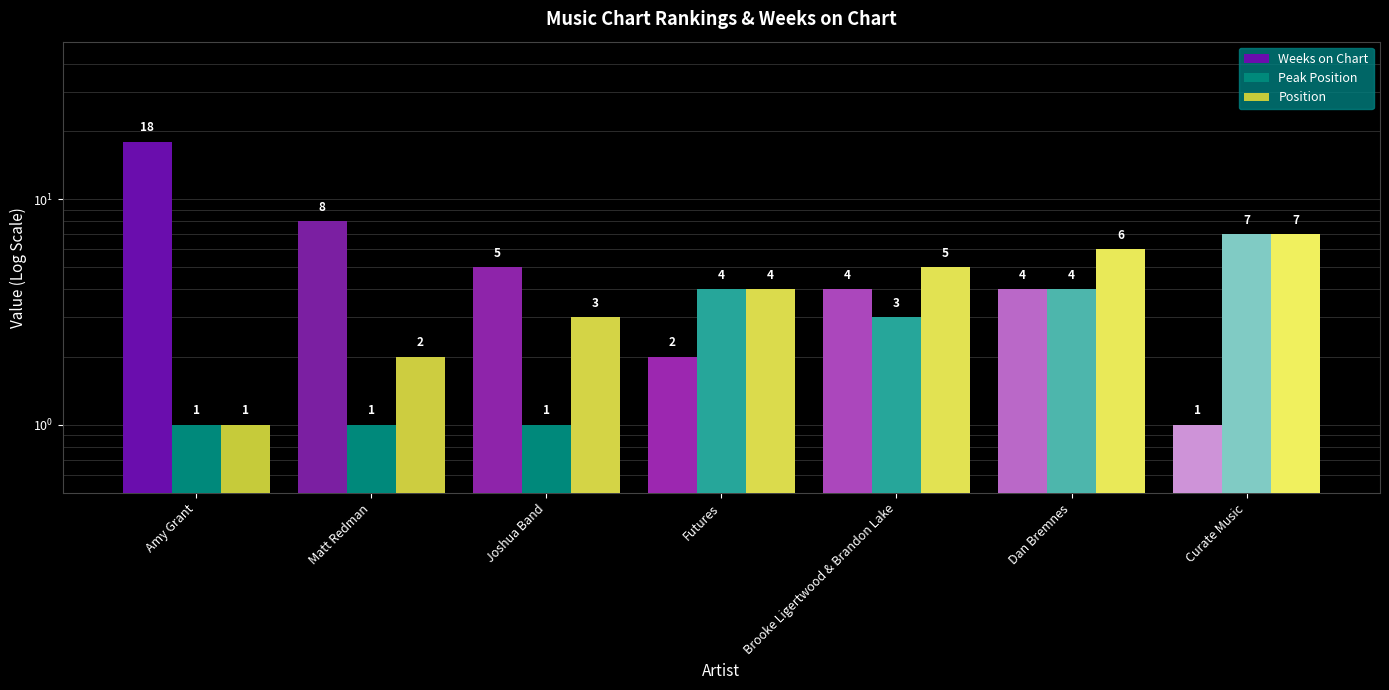

What are all the series names shown in the legend?

Weeks on Chart, Peak Position, Position